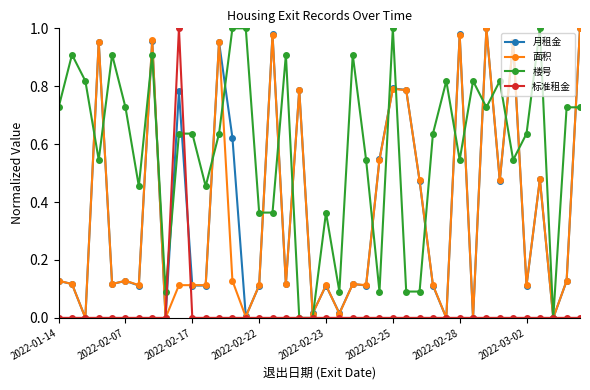

Which series has the largest total across all categories?

楼号